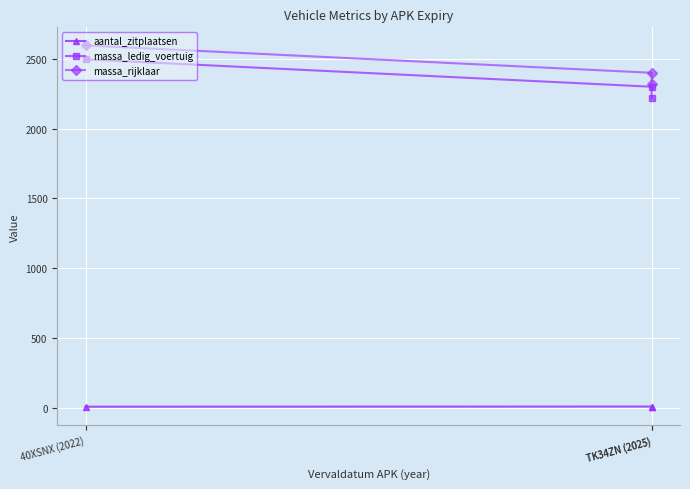

Rank the series by their maximum value, from highest to lowest.

massa_rijklaar, massa_ledig_voertuig, aantal_zitplaatsen